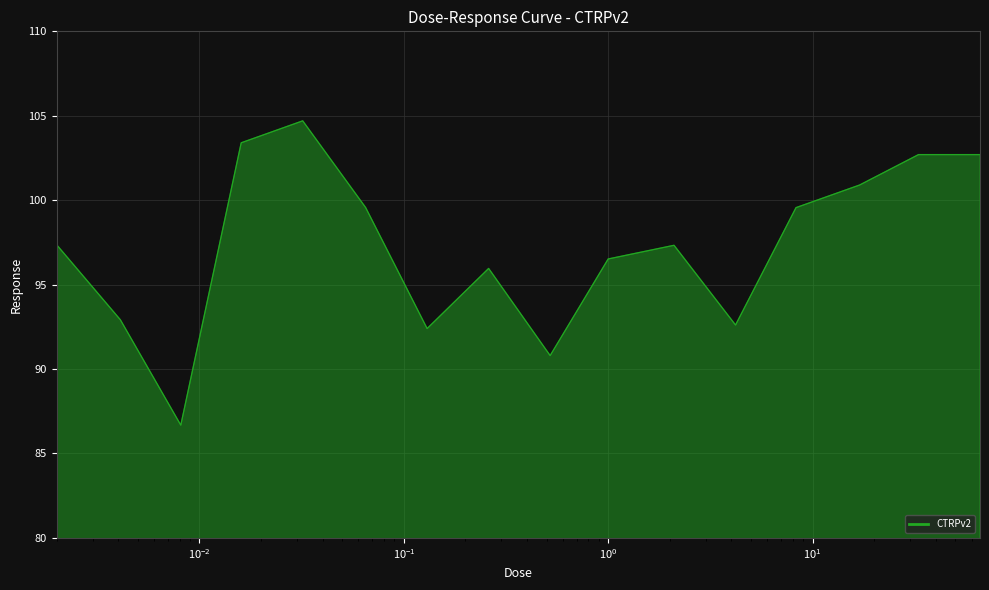

What is the greatest value displayed?

104.7